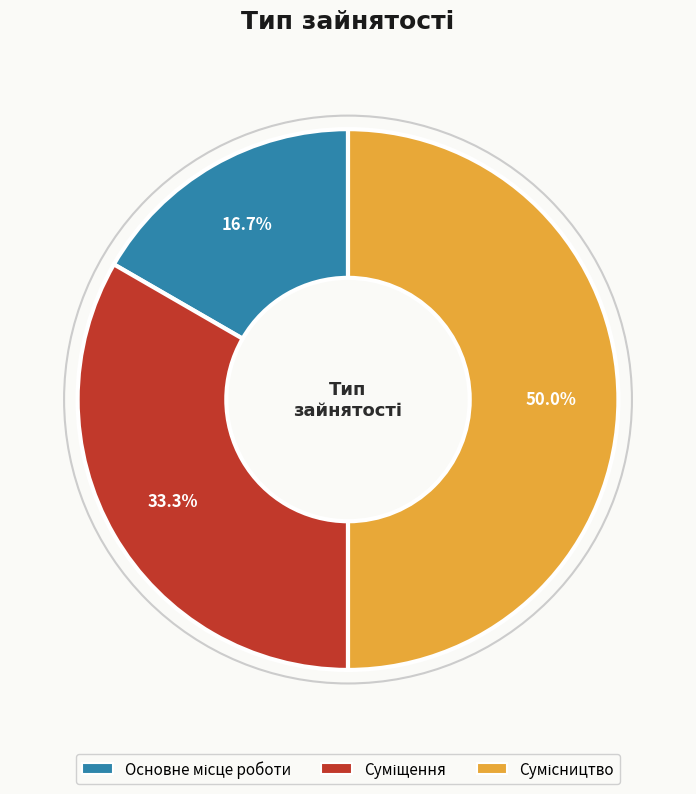

To the nearest percent, what is the difference between the Основне місце роботи and Сумісництво slice percentages?

33%